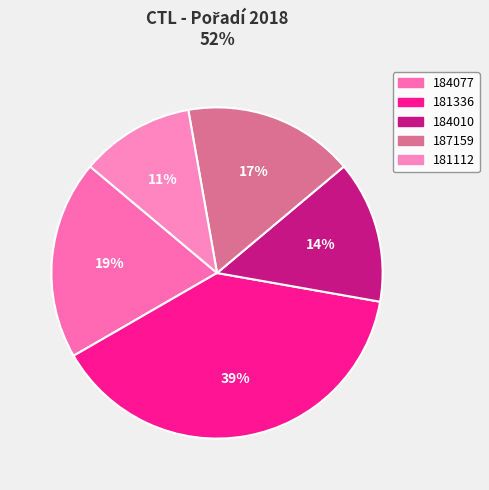

Is it true that 184077 is 8% of the pie?

False